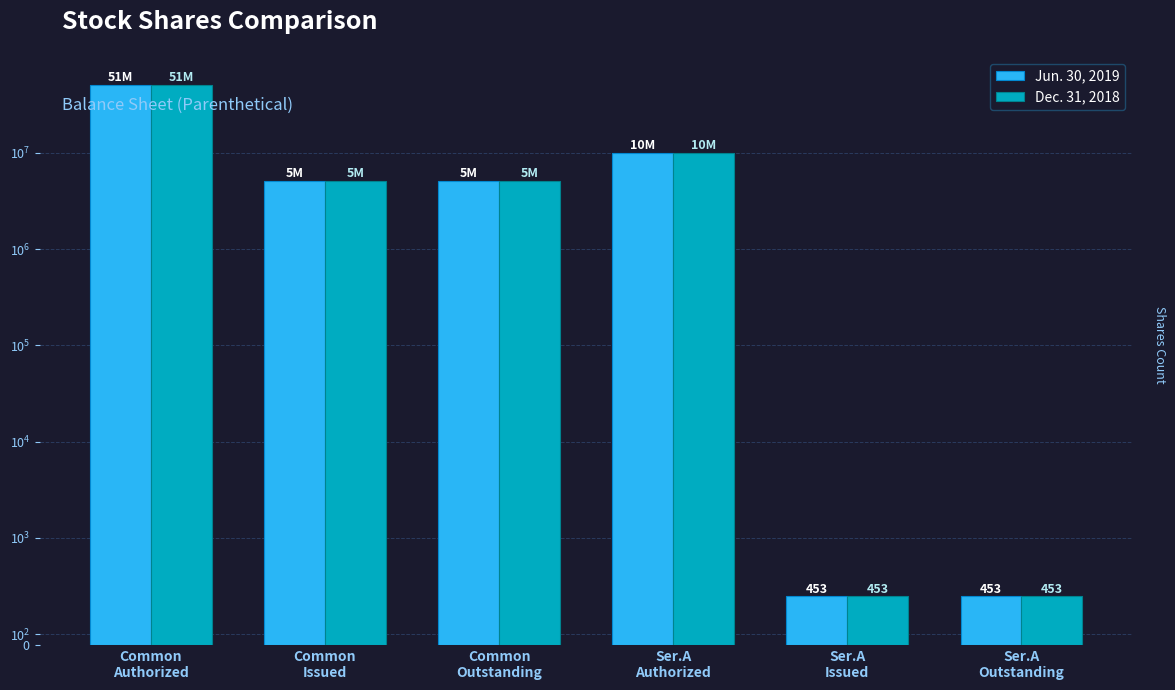

Which has a higher value, Common
Authorized or Ser.A
Issued?

Common
Authorized